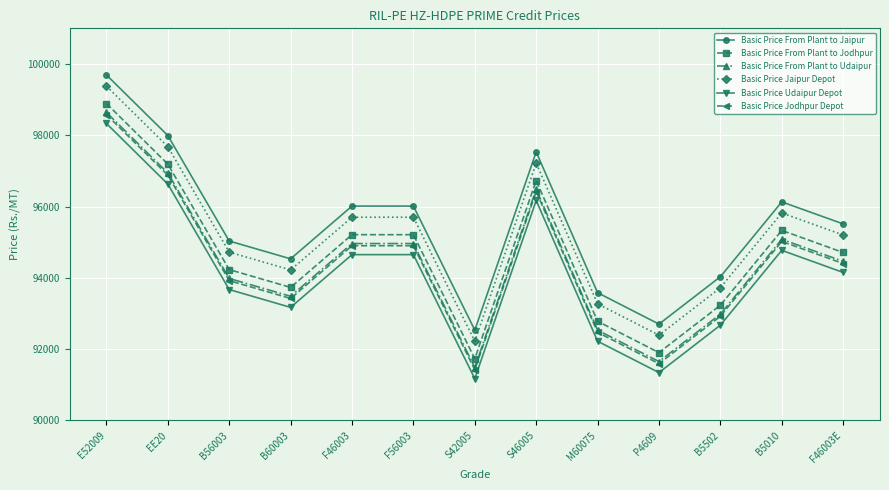

What is the label of the 7th point from the left?

S42005